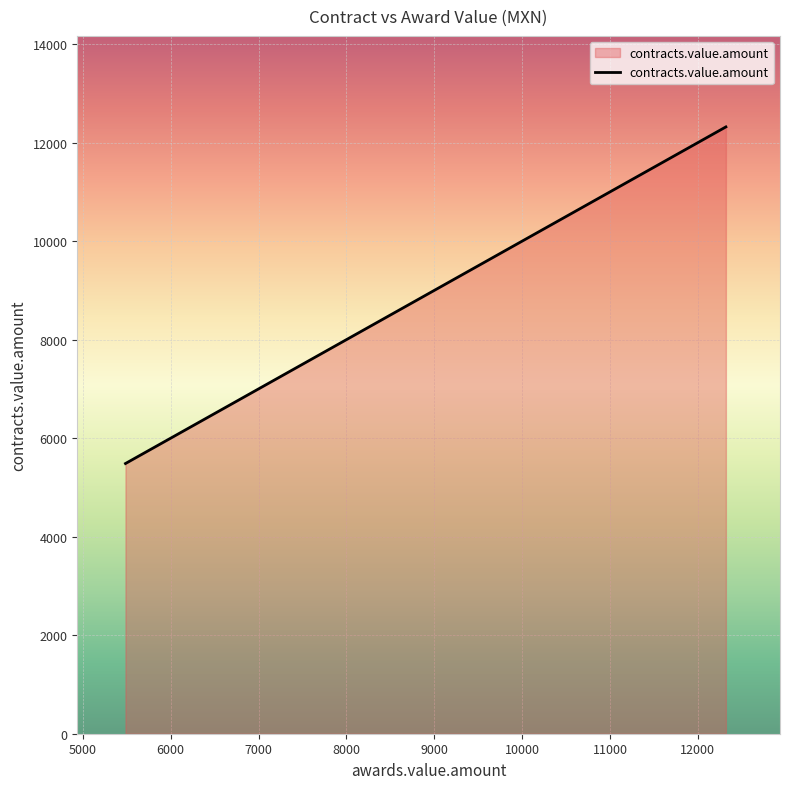

What is the minimum value shown in the chart?

5485.5